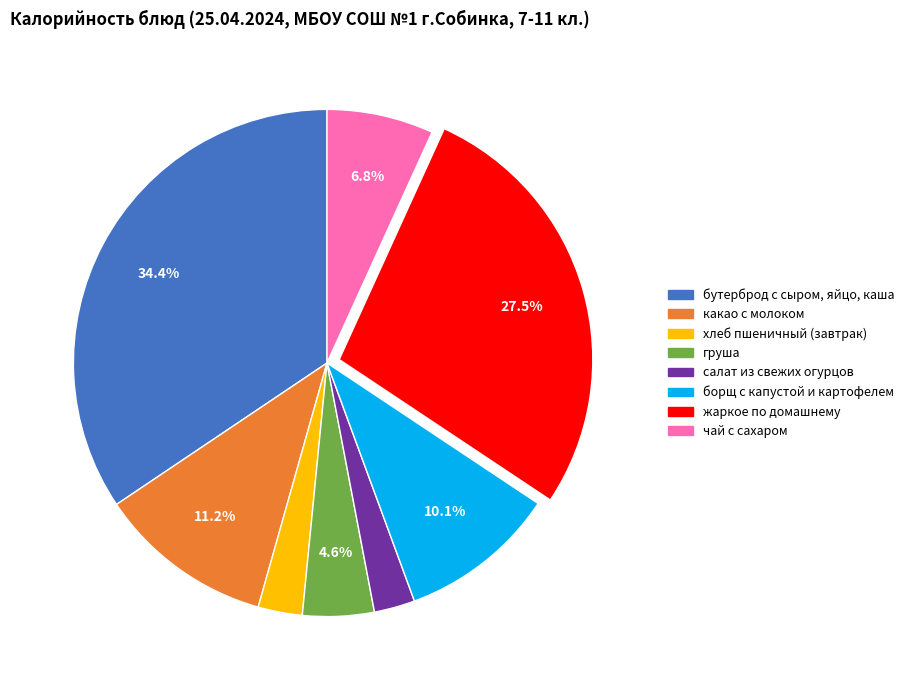

Is the sum of груша and салат из свежих огурцов greater than half?

No